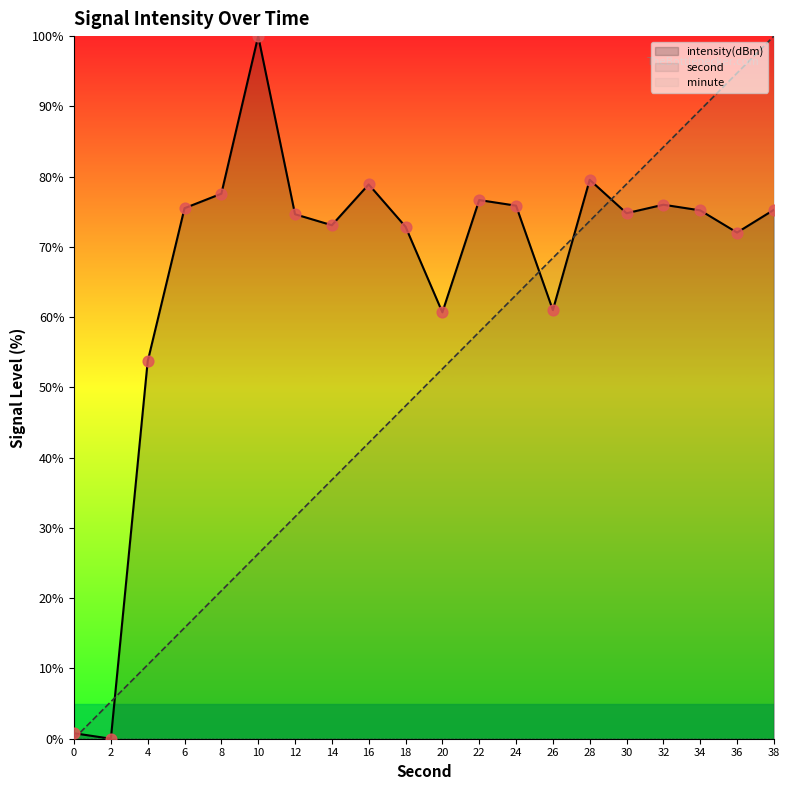

Is the value of minute at 12 greater than the value of intensity(dBm) at 8?

No